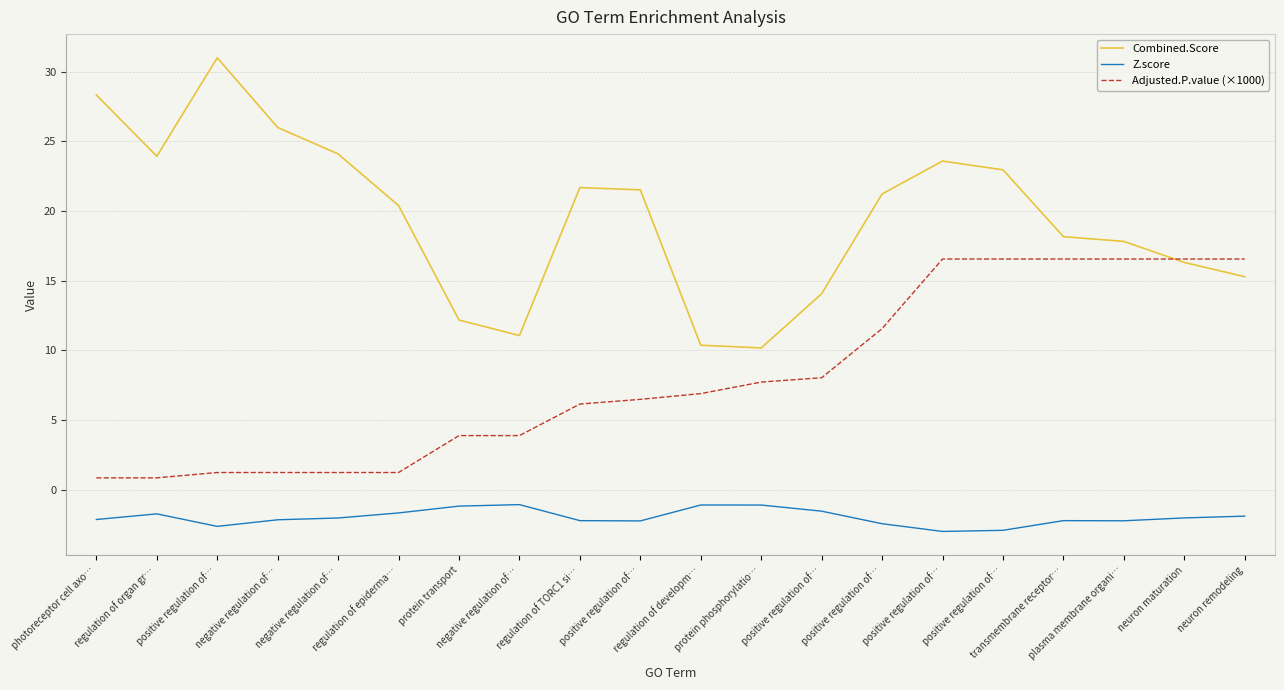

True or false: Combined.Score and Z.score cross at least once.

False